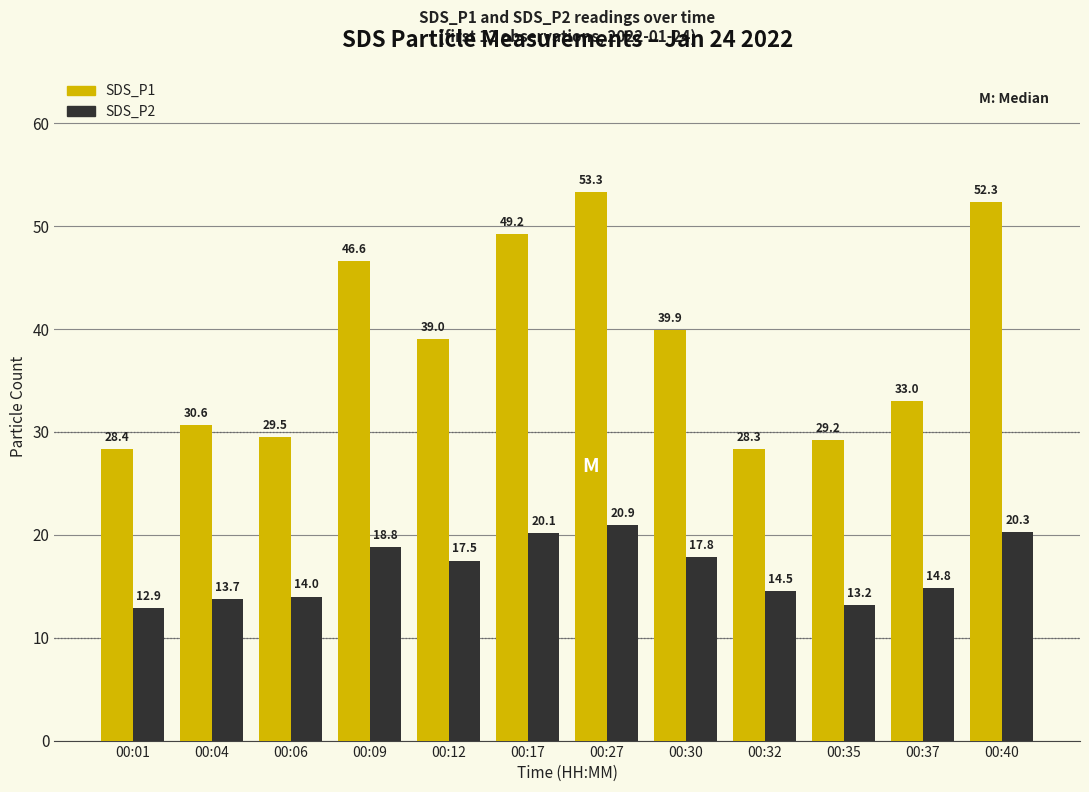

At which label is SDS_P2 closest to 16?

00:37